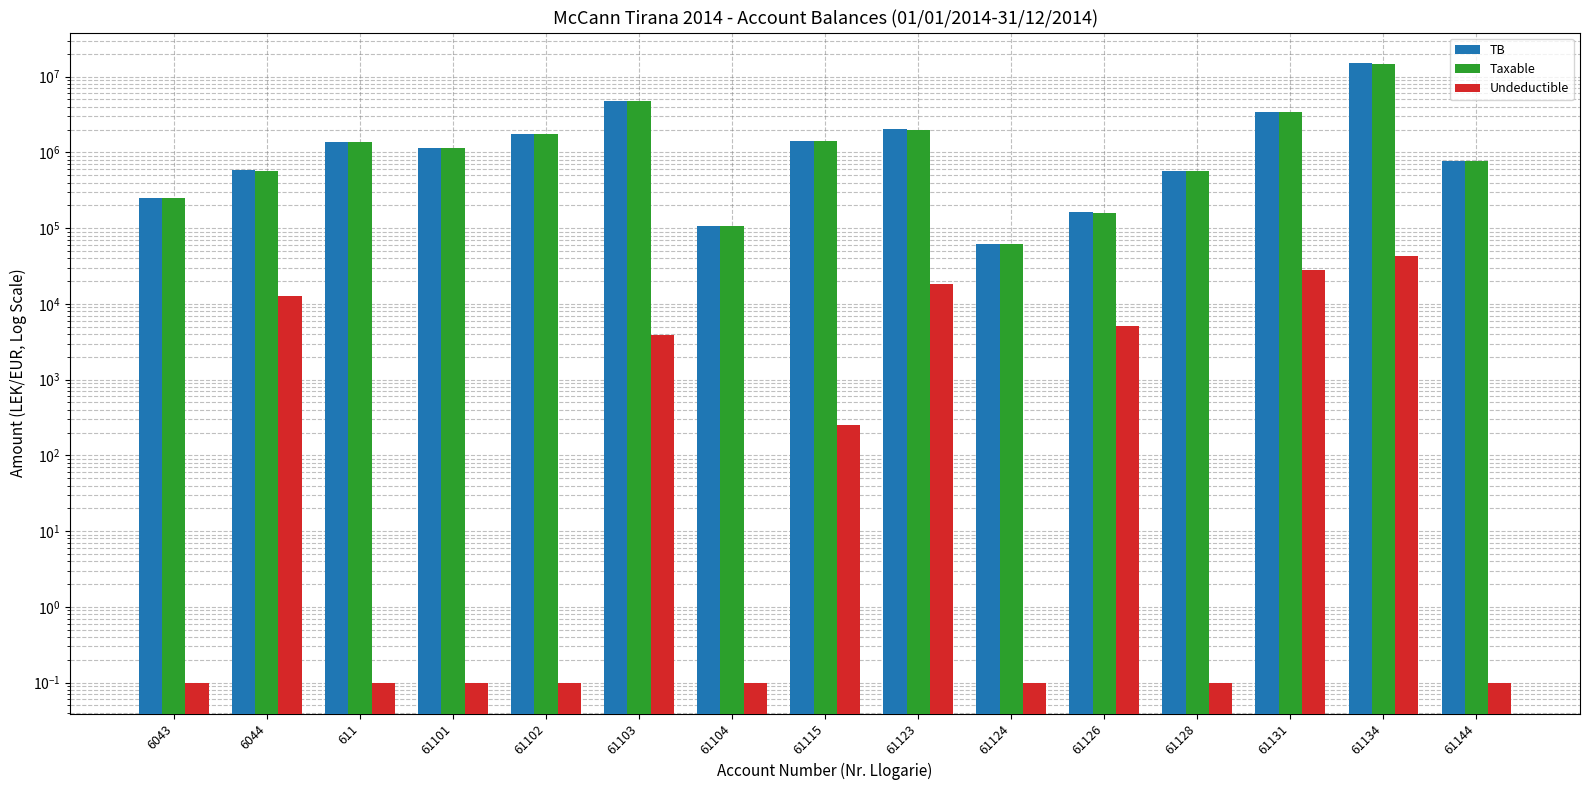

True or false: Taxable has a value of 370525.7 at 6044.

False